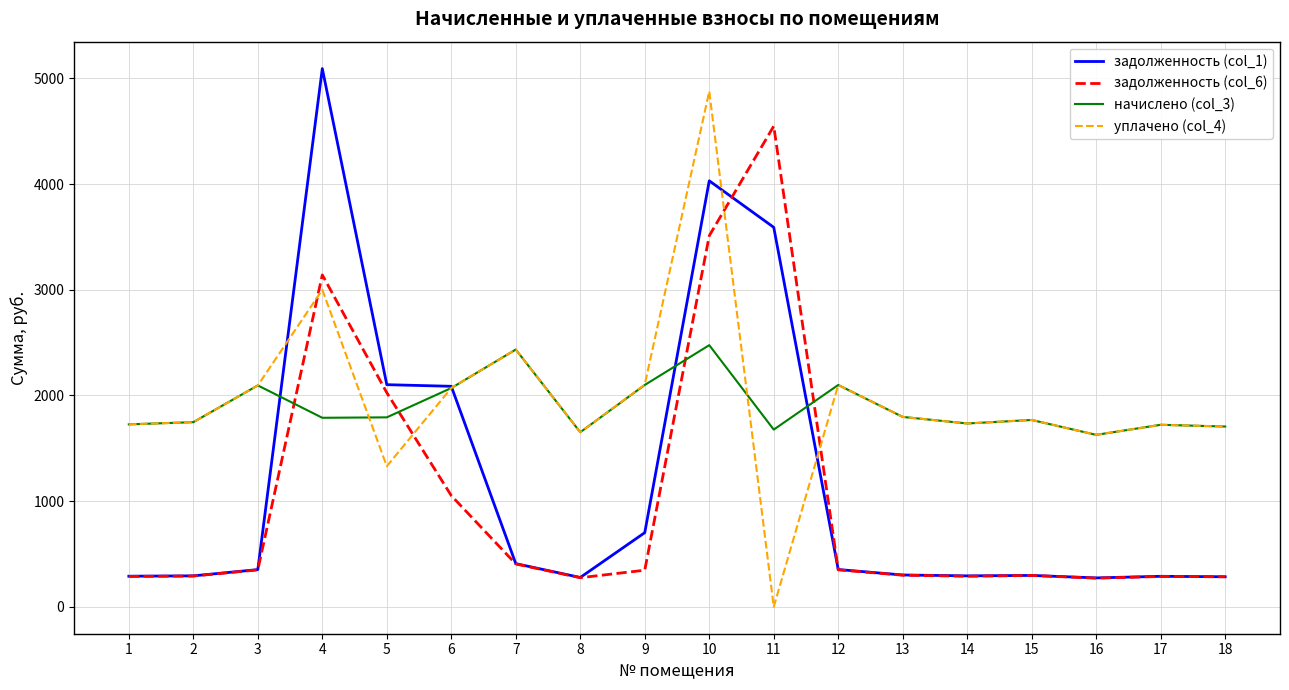

What is the highest value of the уплачено (col_4) series?

4877.0